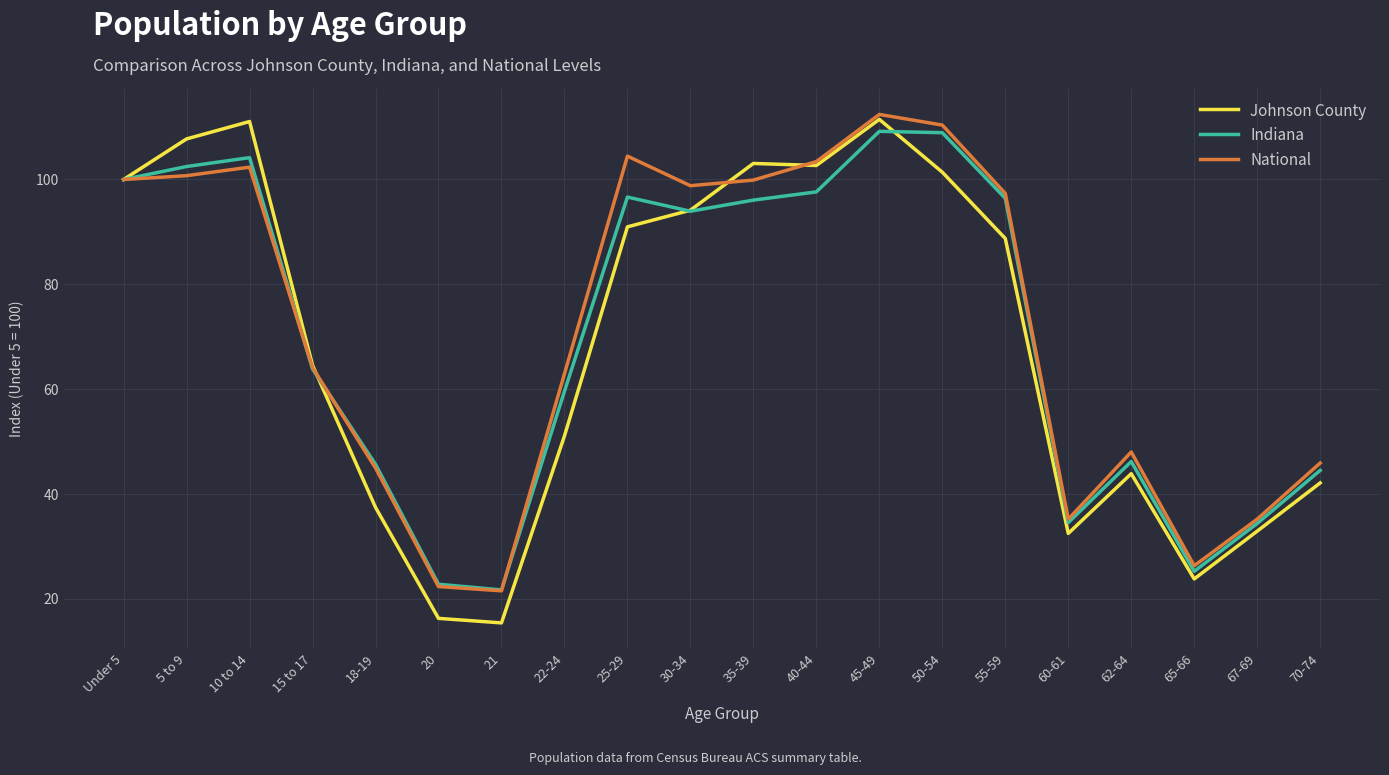

In Johnson County, how many points are higher than both neighbors (excluding endpoints)?

4